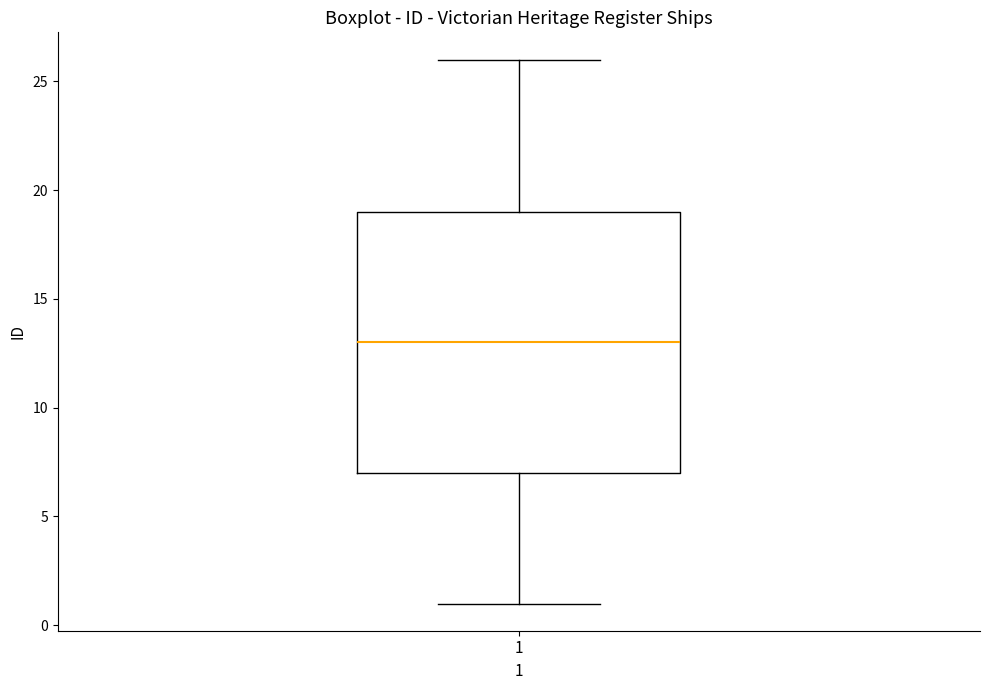

Read this box plot against the y-axis: the position of the median line, the range covered by the box, and the ends of both whiskers. The values are not printed on the chart, so give them approximately, as read against the axis.

median 13, box 7 to 19, whiskers 1 to 26